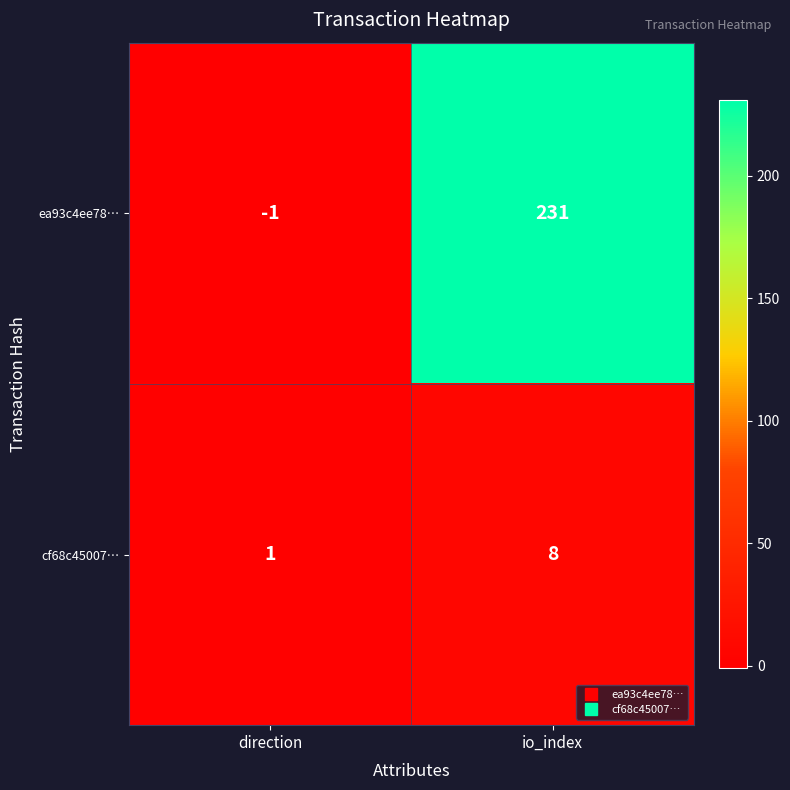

At how many categories does at least one series exceed 144?

1